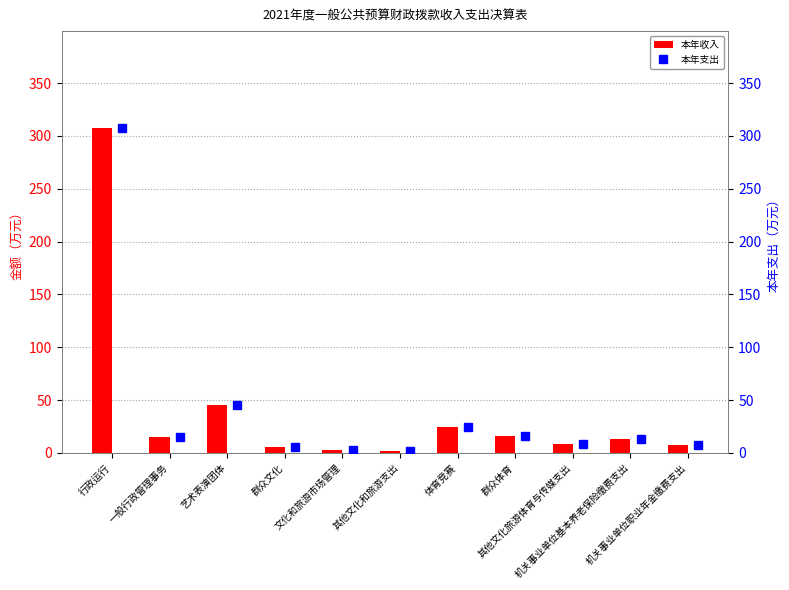

What is the average value of the 本年收入 series?

40.7